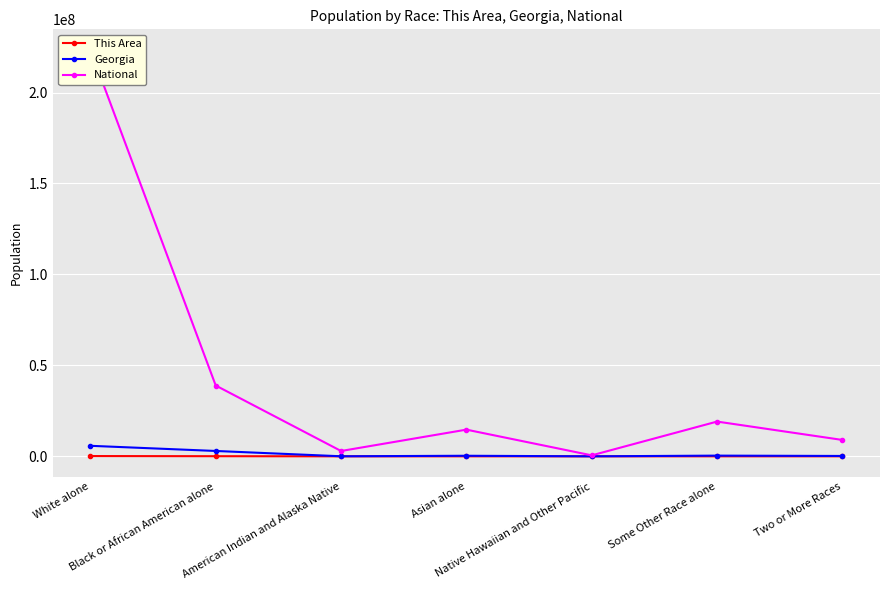

Which series has the largest total across all categories?

National